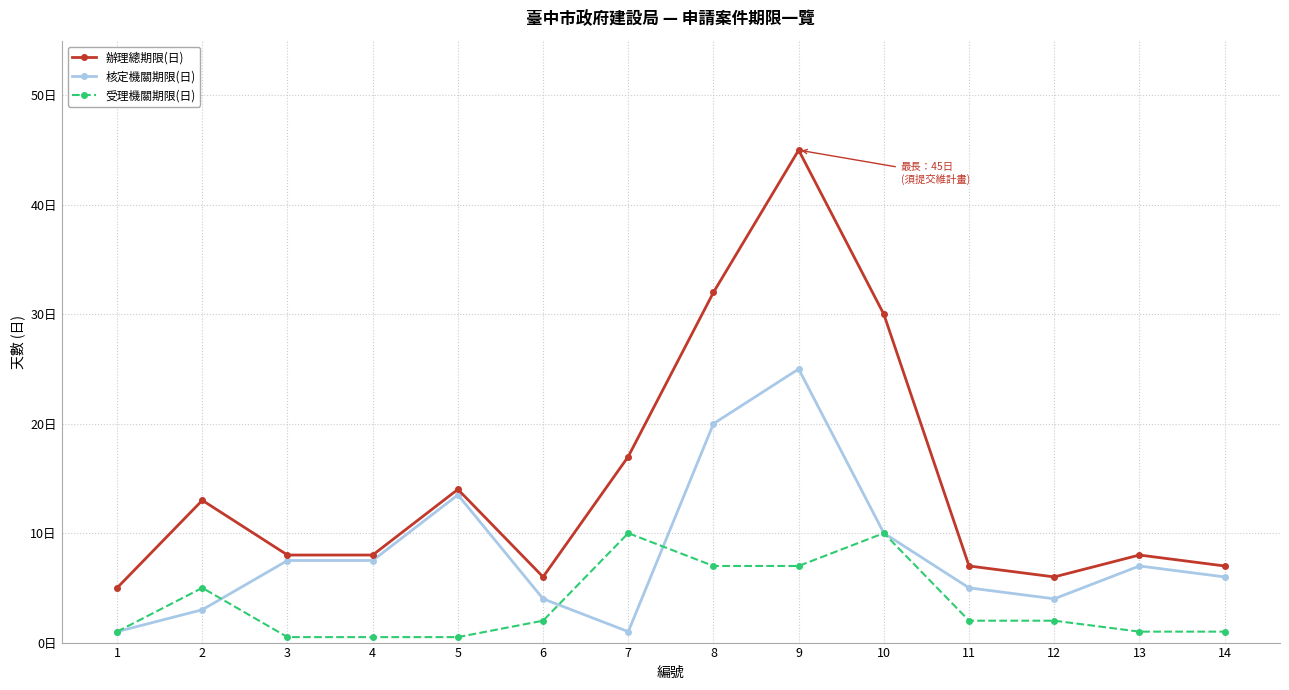

At how many categories does at least one series exceed 26?

3